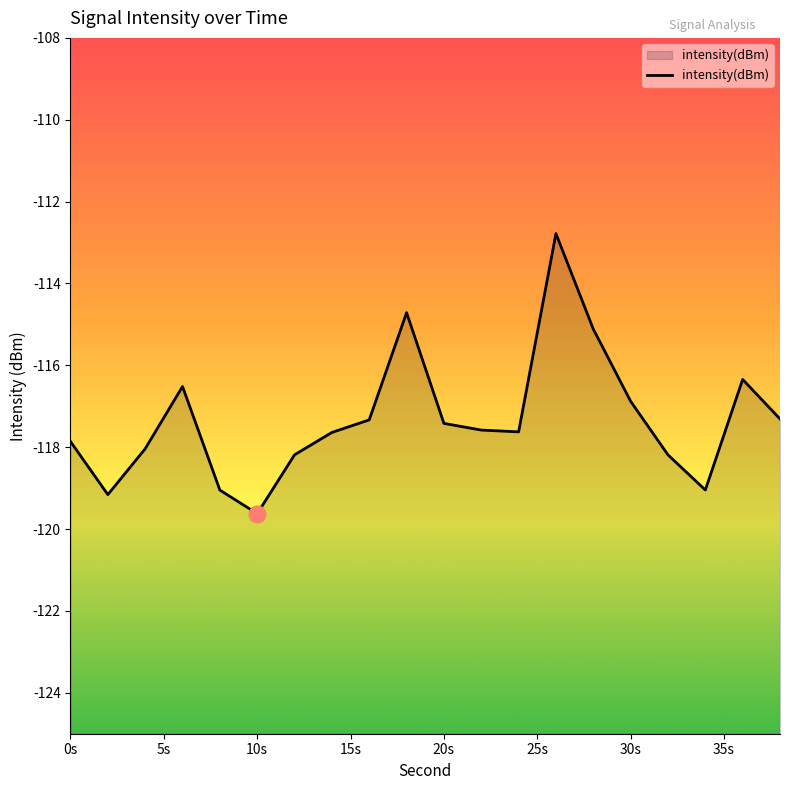

True or false: the data shows -32.7 at 10s.

False